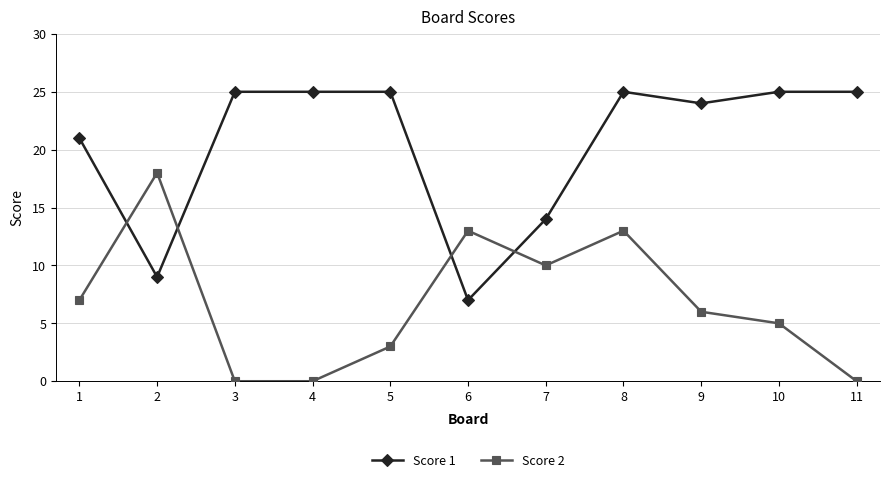

What is the approximate value of Score 1 at 3, to the nearest 5?

25